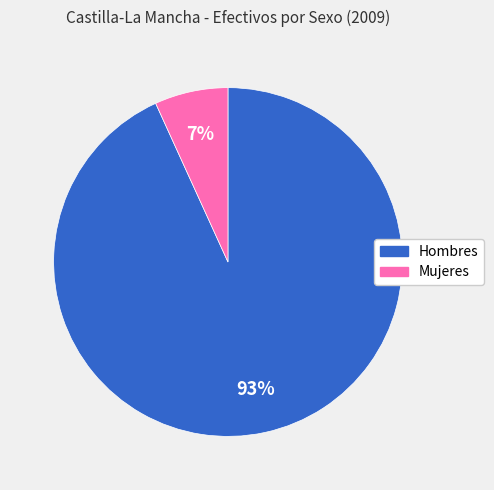

To the nearest percent, what portion does Hombres represent?

93%